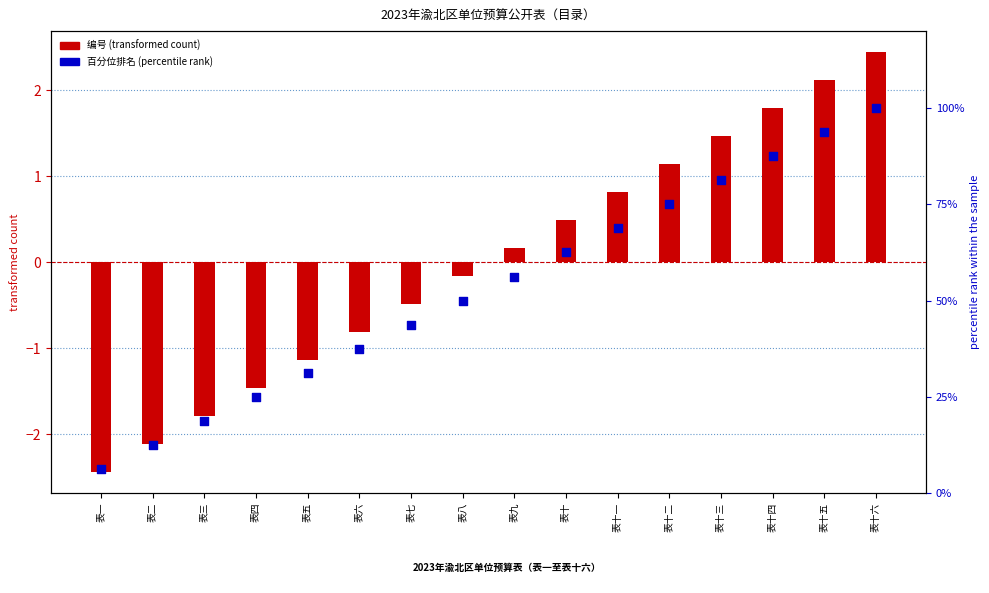

Is the value of 百分位排名 (percentile rank) at 表七 greater than the value of 编号 (transformed count) at 表十?

Yes